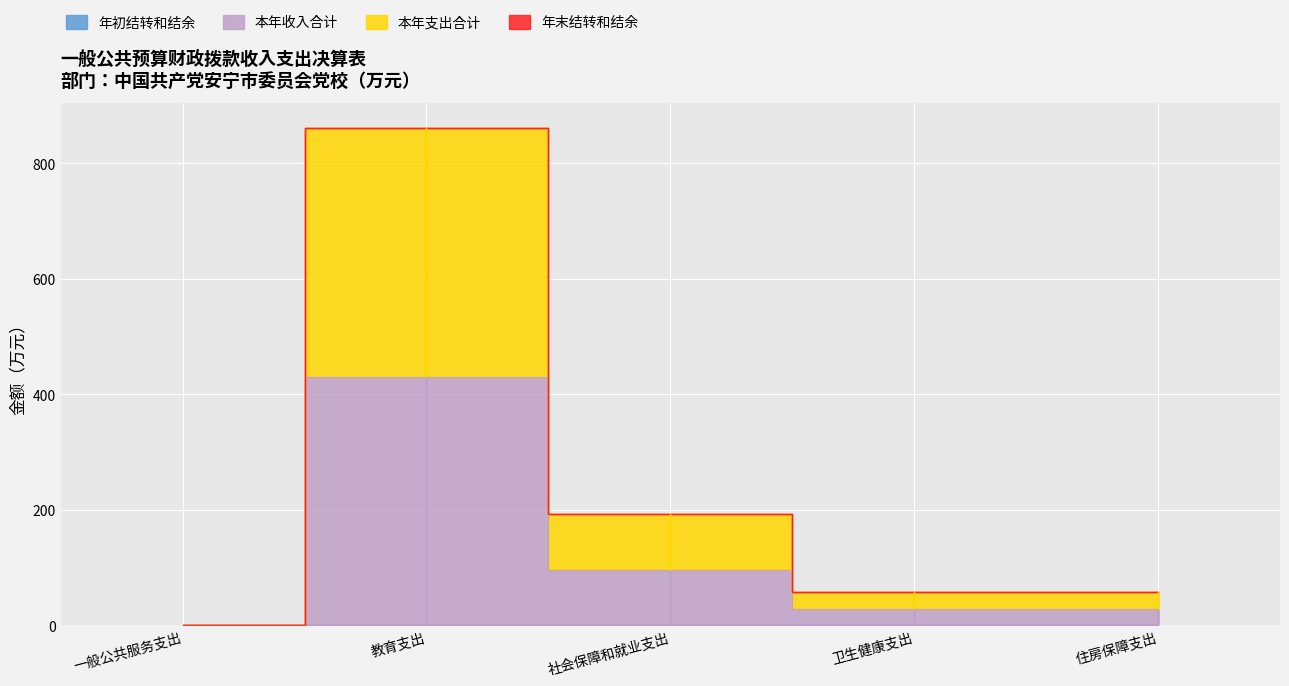

The value of 年初结转和结余 at 住房保障支出 is 0.2. True or false?

False